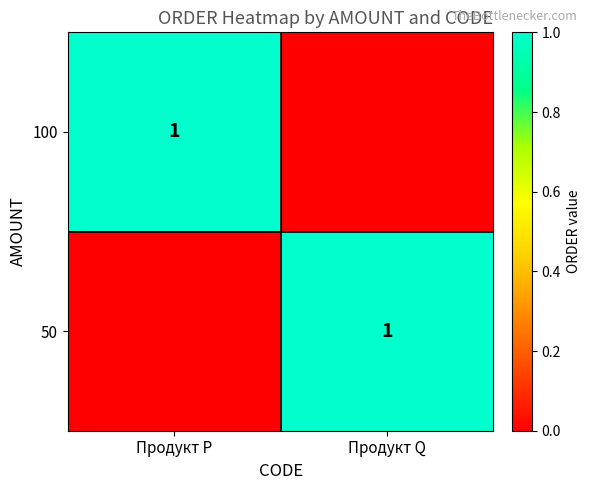

Which has a higher value, Продукт Q or Продукт P?

Продукт P